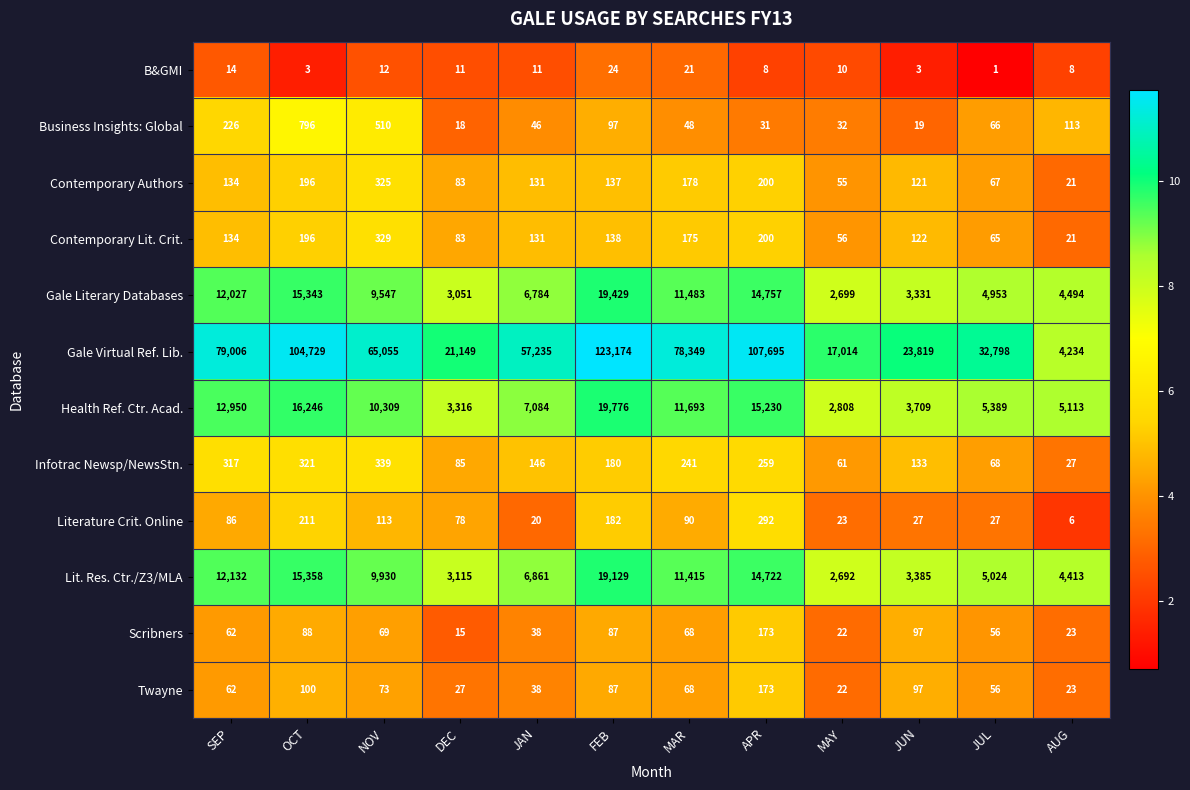

What is the difference between the maximum and minimum values in the Business Insights: Global series?

778